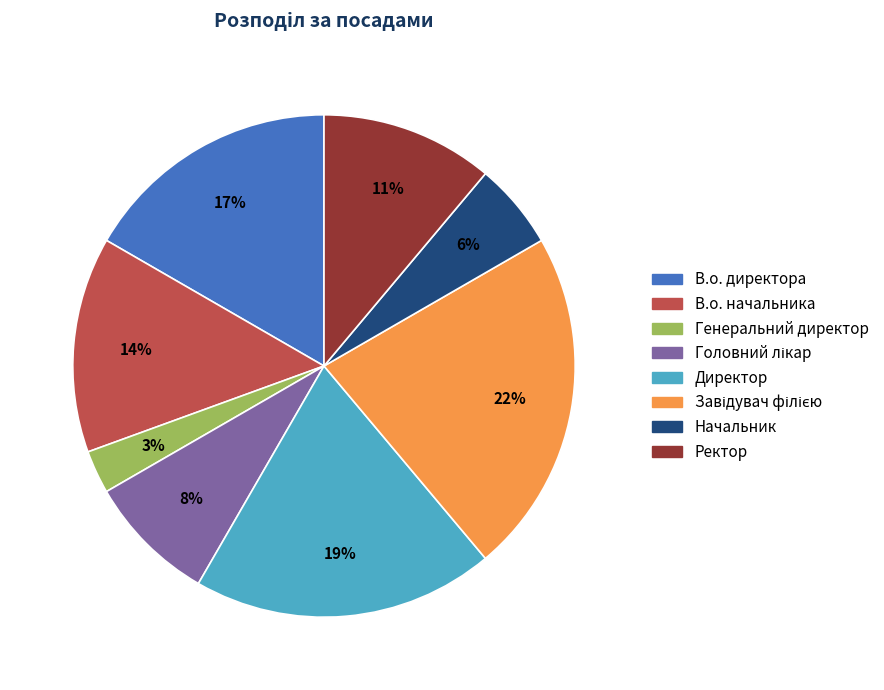

To the nearest percent, what portion does Директор represent?

19%